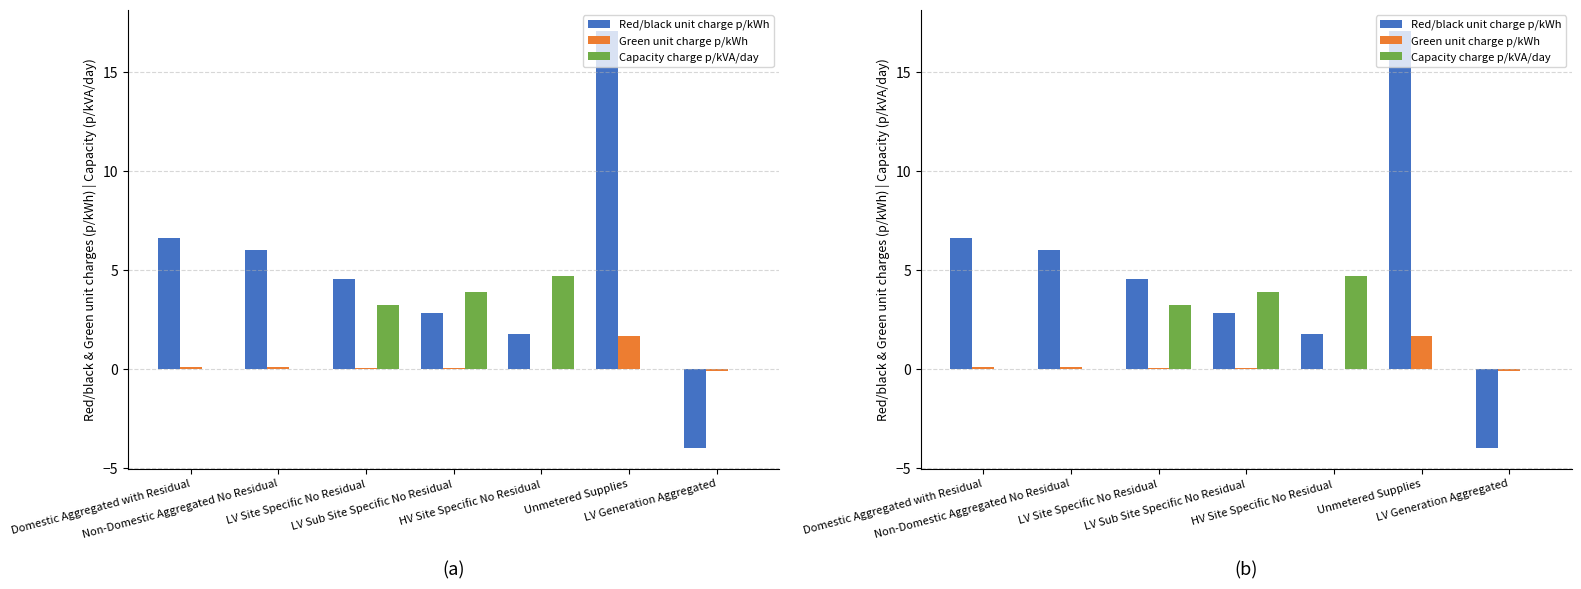

Which label corresponds to the largest value in the chart?

Unmetered Supplies